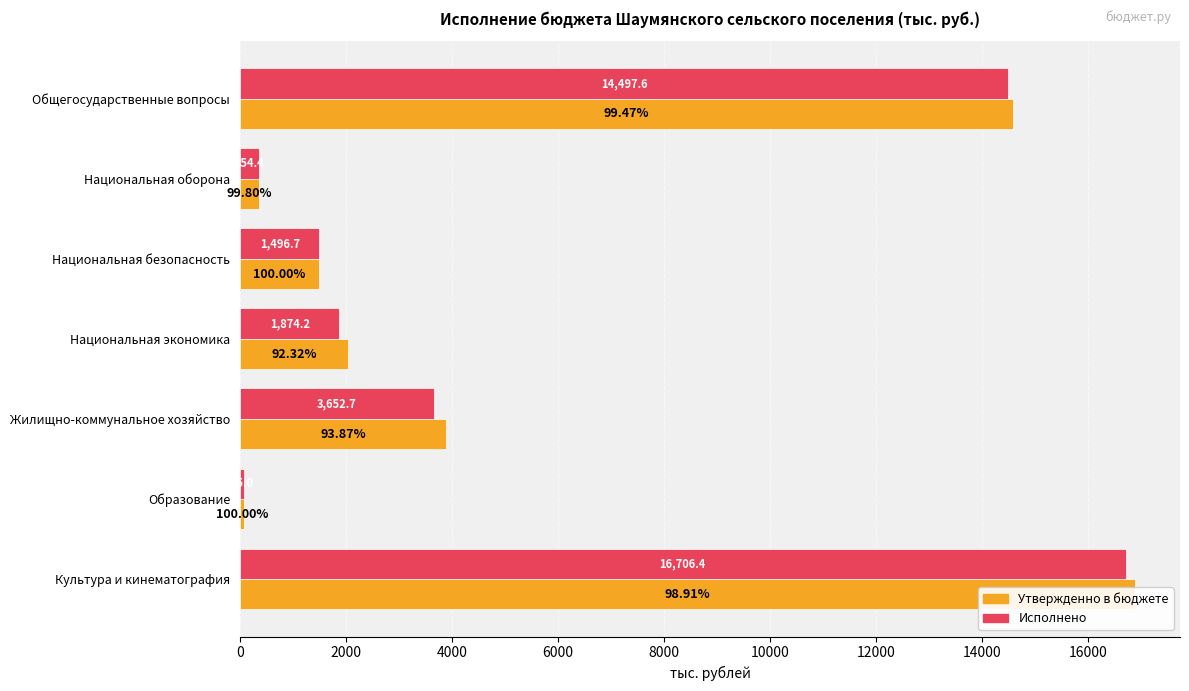

Which series has the largest total across all categories?

Утвержденно в бюджете